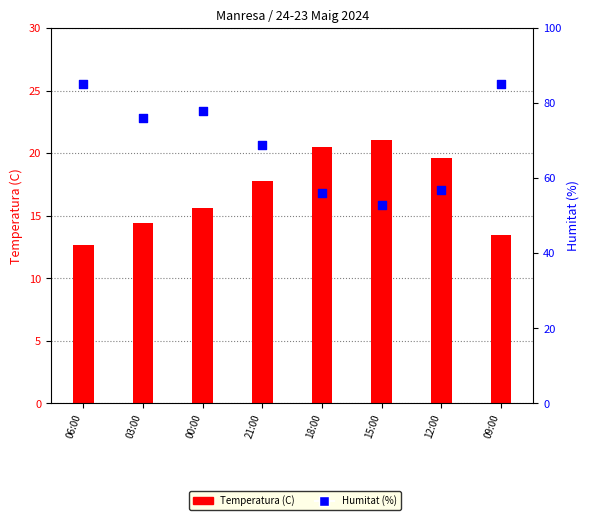

Which series has the widest spread of Y values?

Humitat (%)